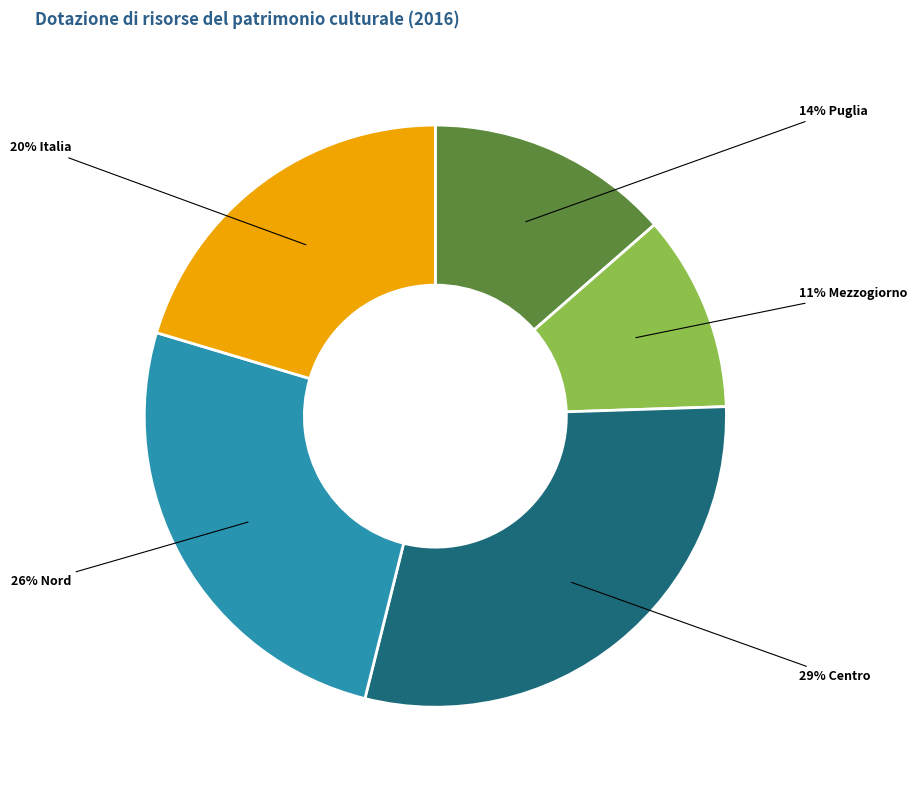

To the nearest percent, what is the average slice percentage?

20%